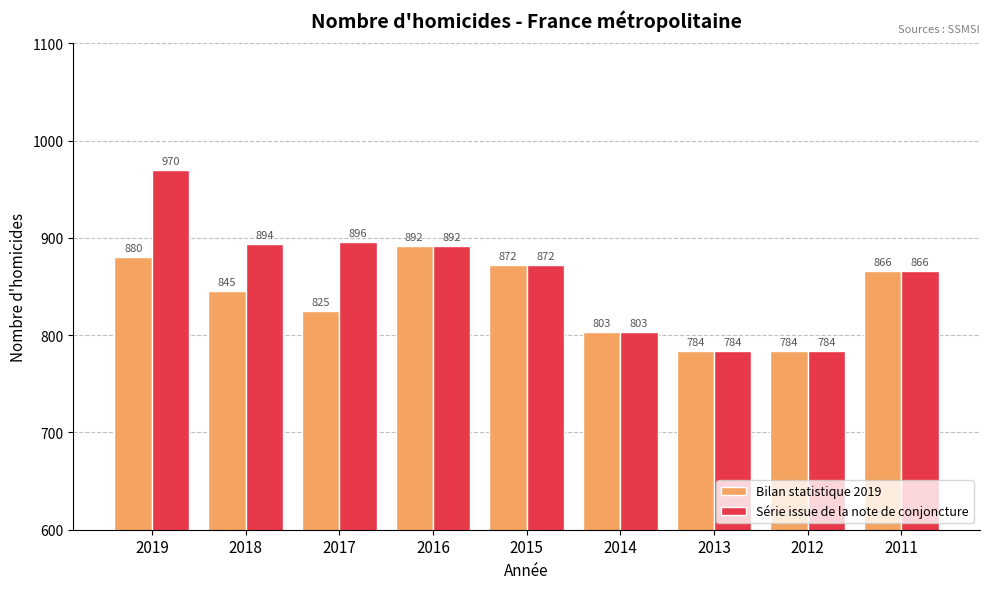

Reading left to right, transcribe all the data shown in this chart.

Bilan statistique 2019: 2019=880	2018=845	2017=825	2016=892	2015=872	2014=803	2013=784	2012=784	2011=866
Série issue de la note de conjoncture: 2019=970	2018=894	2017=896	2016=892	2015=872	2014=803	2013=784	2012=784	2011=866